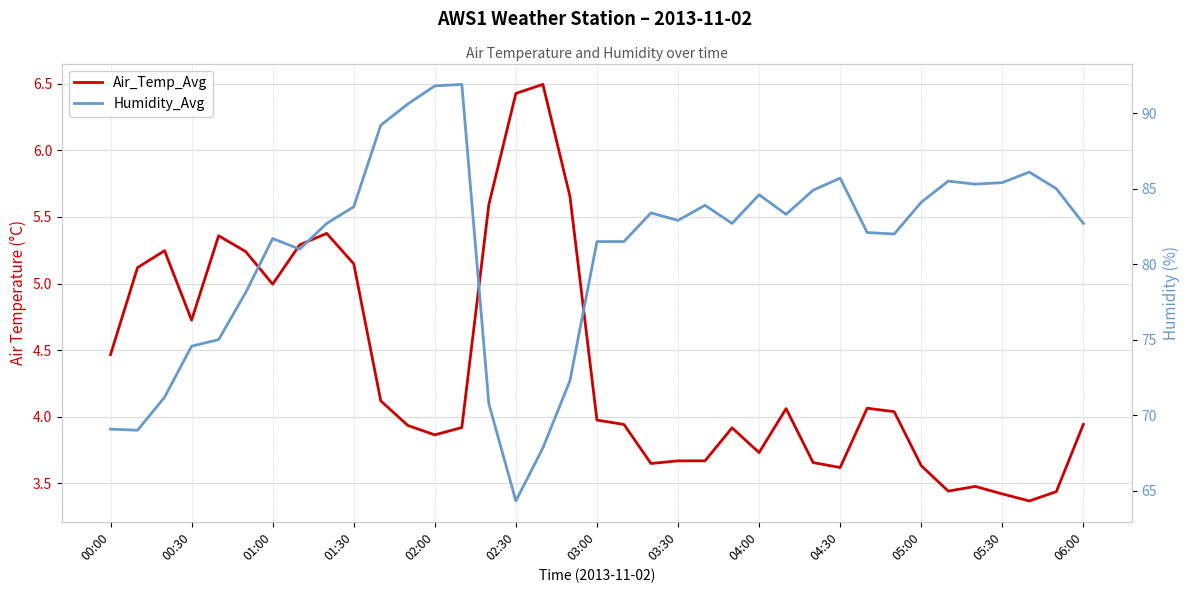

What is the difference between the second highest and second lowest values in the Air_Temp_Avg series?

3.0